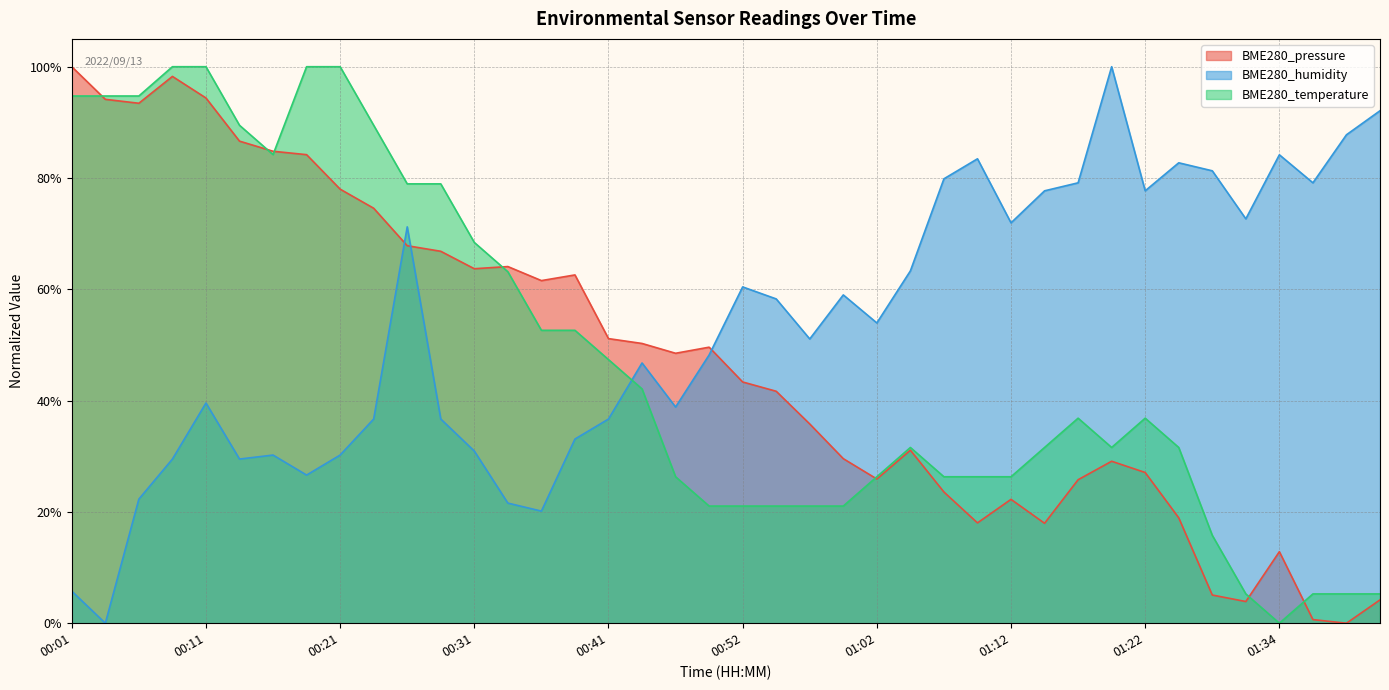

At which label is BME280_pressure closest to 0?

01:39